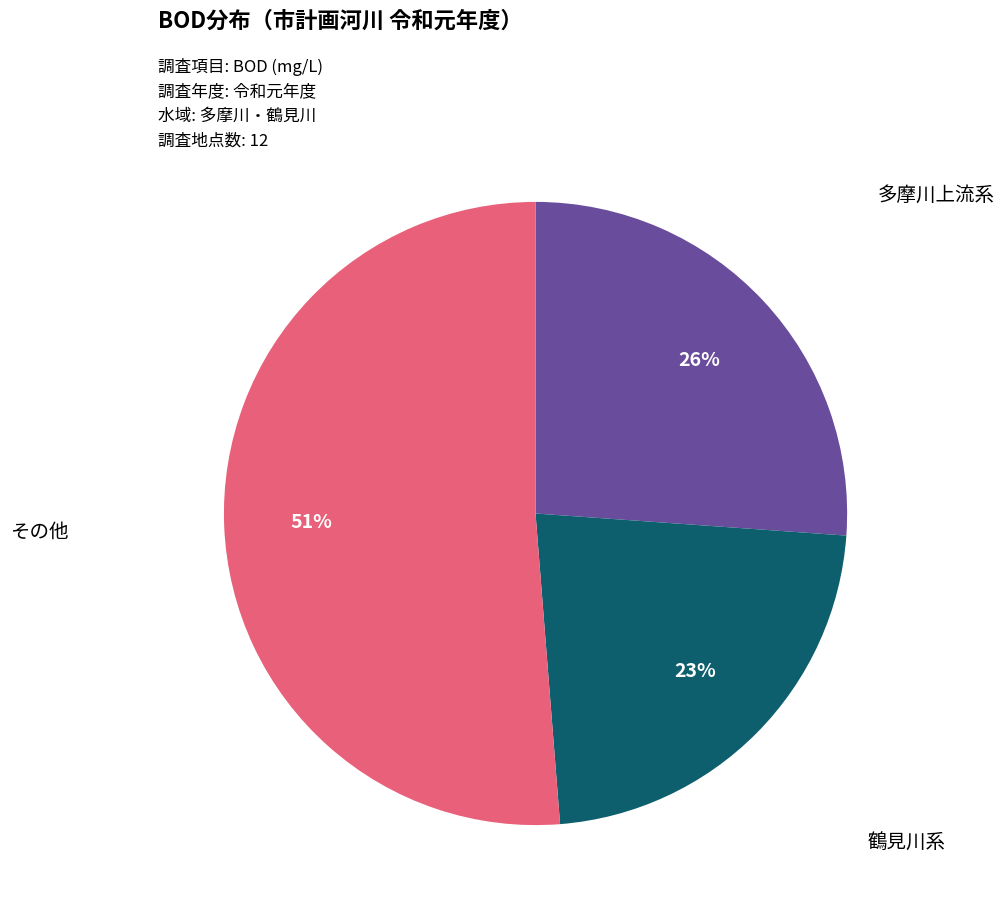

Is there any slice that represents more than half of the pie?

Yes